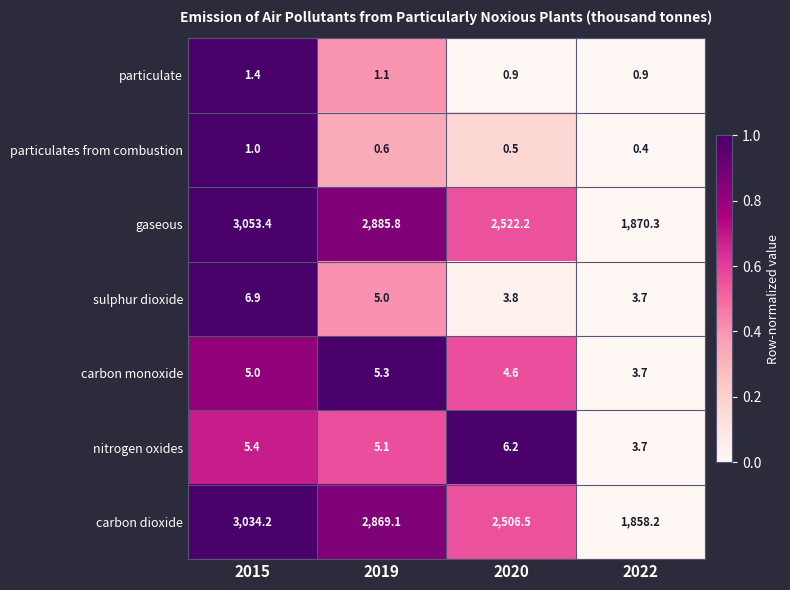

At which label does gaseous first exceed 2885?

2015